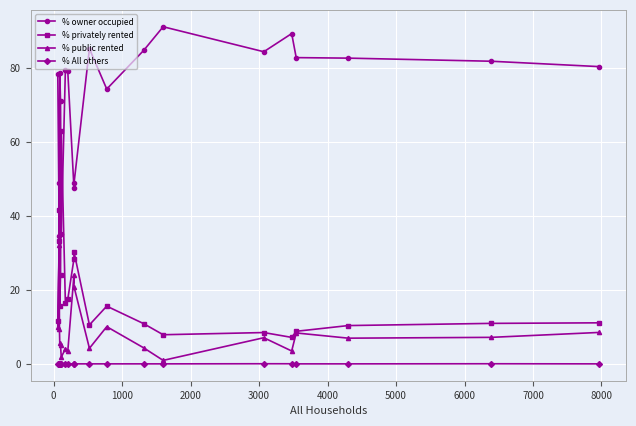

Which series has the largest total across all categories?

% owner occupied